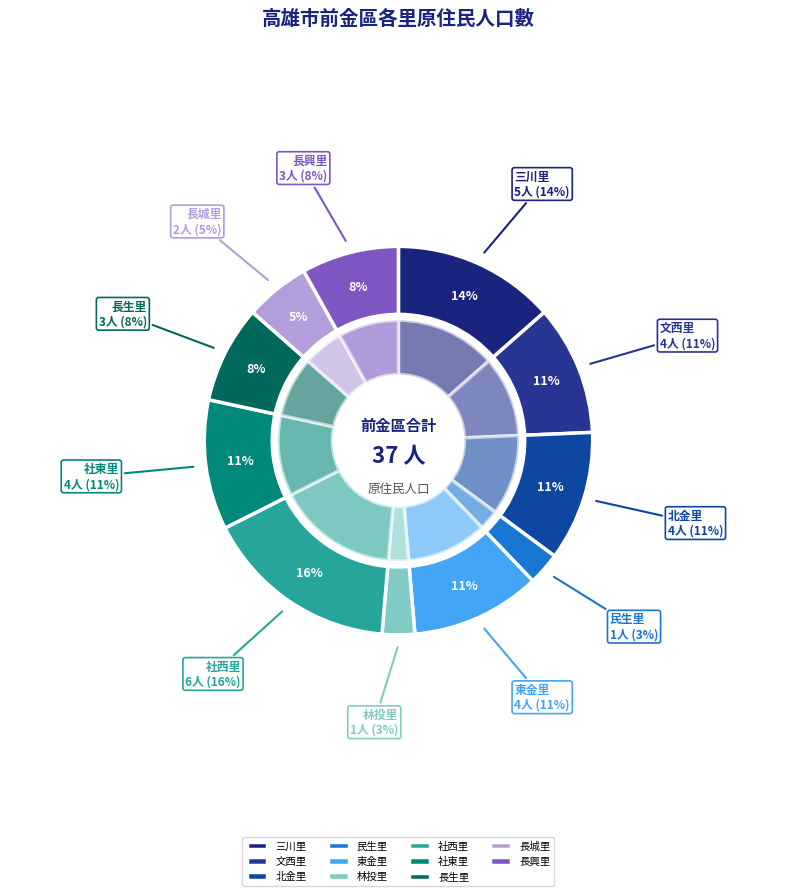

What percentage is the 文西里 slice, to the nearest percent?

11%